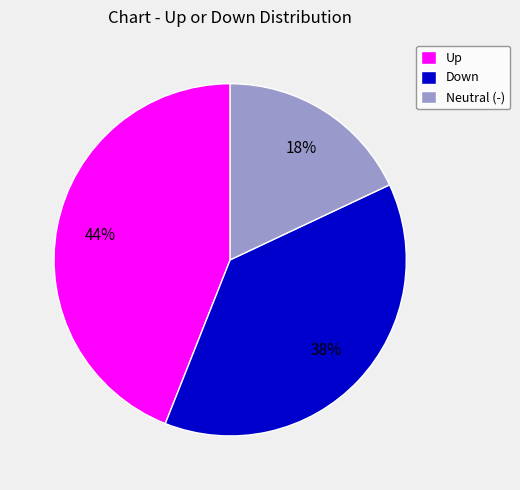

Rank the categories by value from highest to lowest.

Up, Down, Neutral (-)